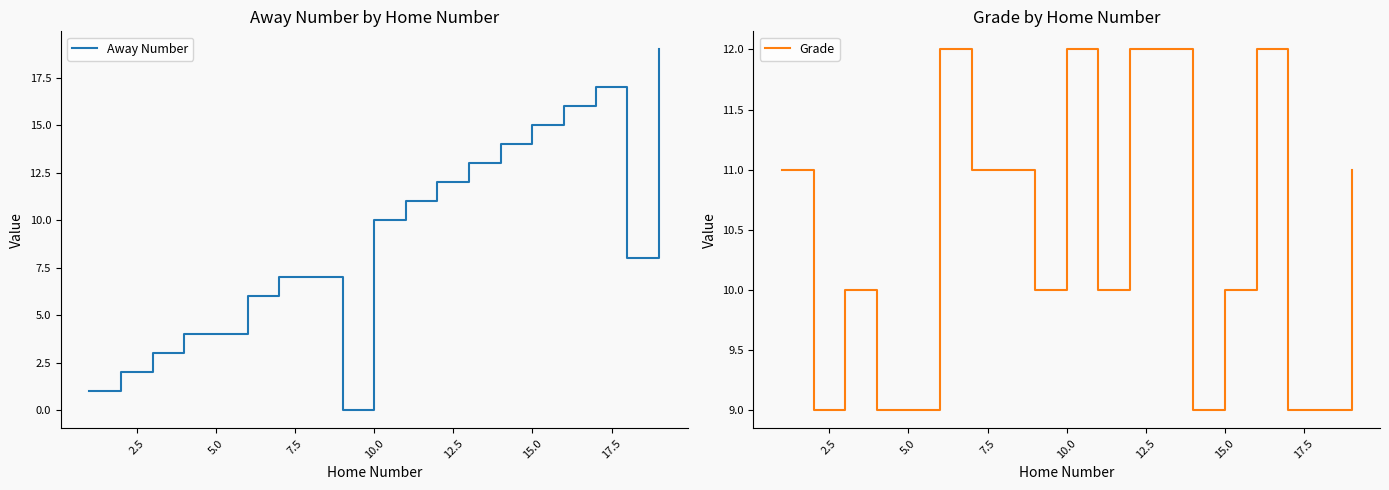

True or false: Away Number has a value of 10 at 10.0.

True